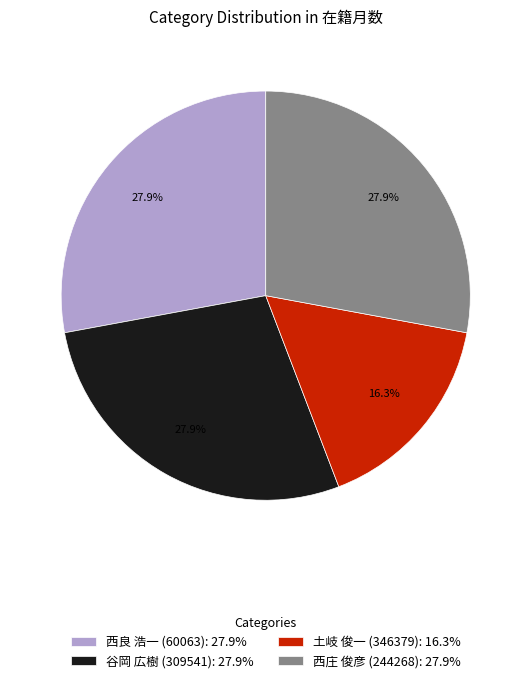

Approximately how many times larger is the value at 西良 浩一 (60063) compared to 西庄 俊彦 (244268)?

1.0